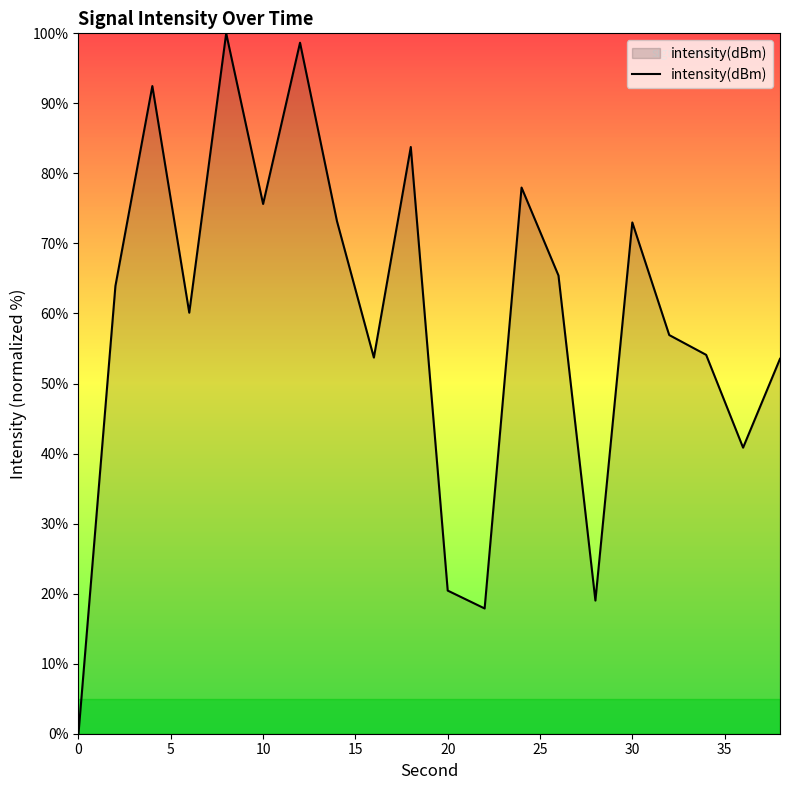

What is the greatest value displayed?

100.0